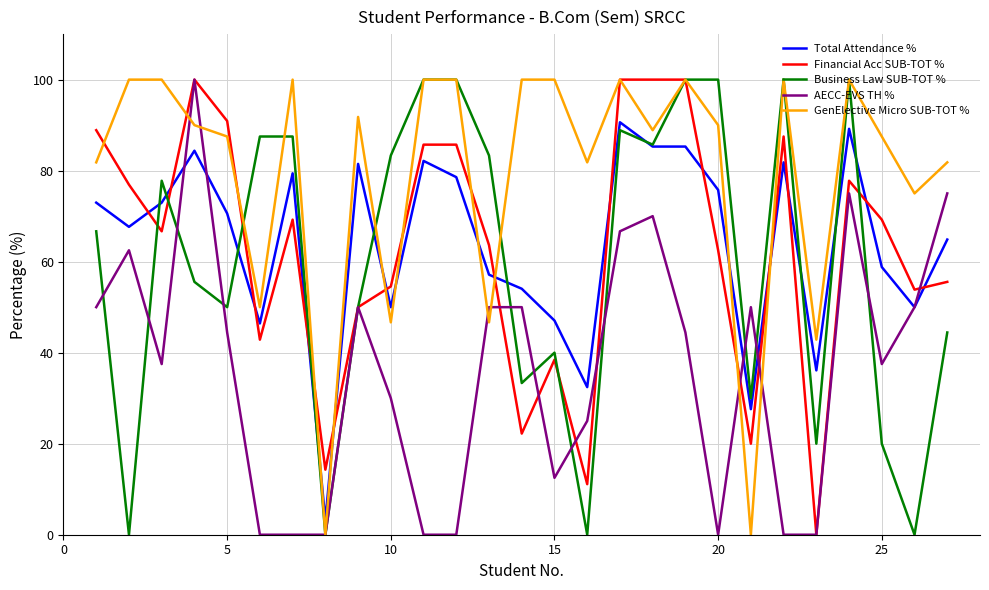

After their last crossing, which series has the higher values: GenElective Micro SUB-TOT % or Total Attendance %?

GenElective Micro SUB-TOT %